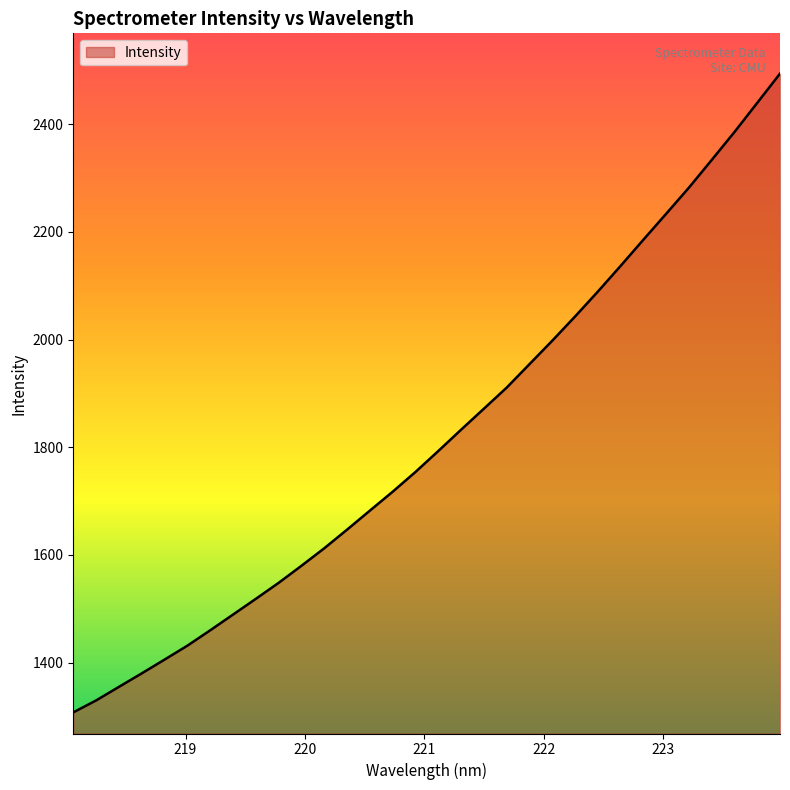

What is the smallest value displayed?

1307.7